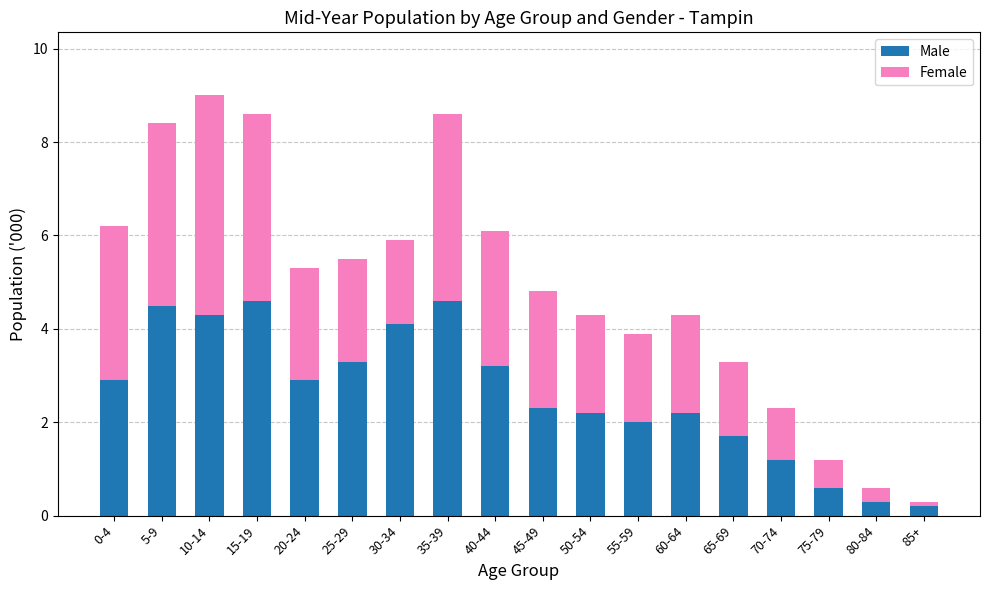

What is the highest value of the Male series?

4.6